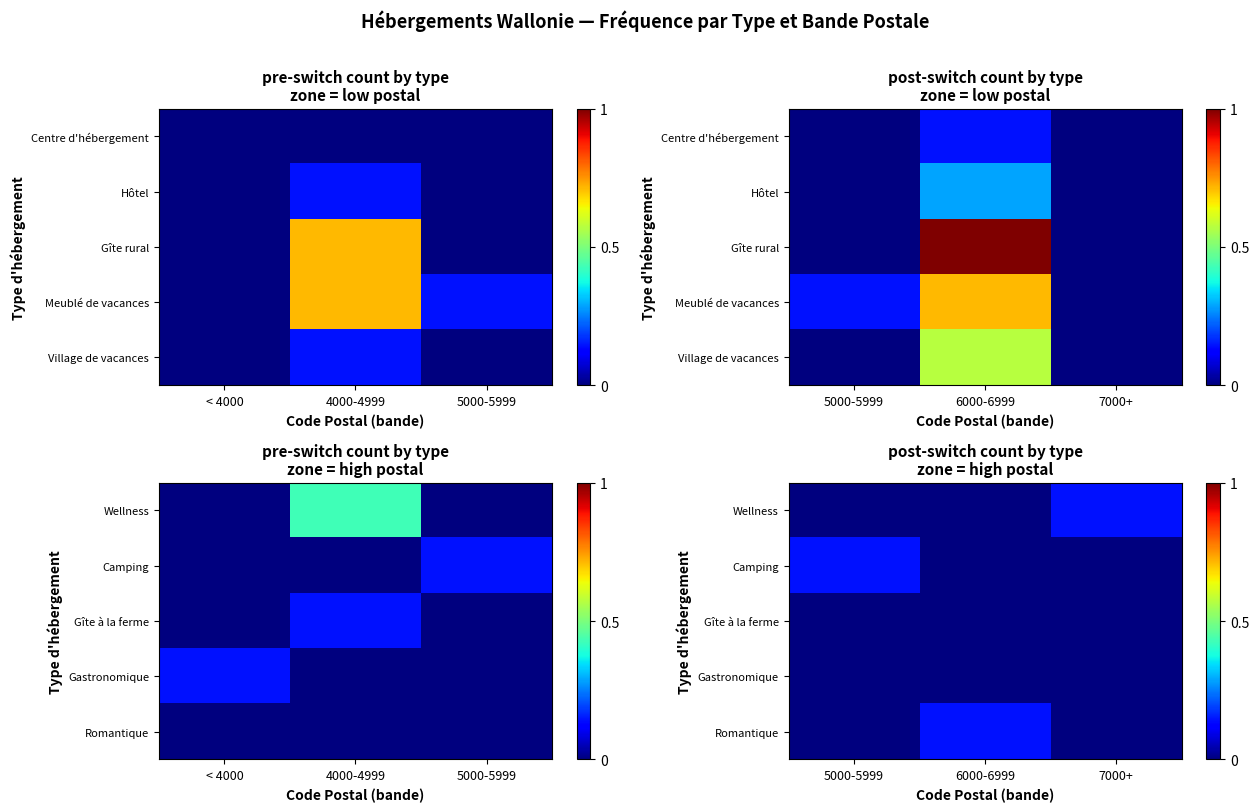

List the series in order of their peak value, lowest first.

Gîte à la ferme, Gastronomique, Wellness, Camping, Romantique